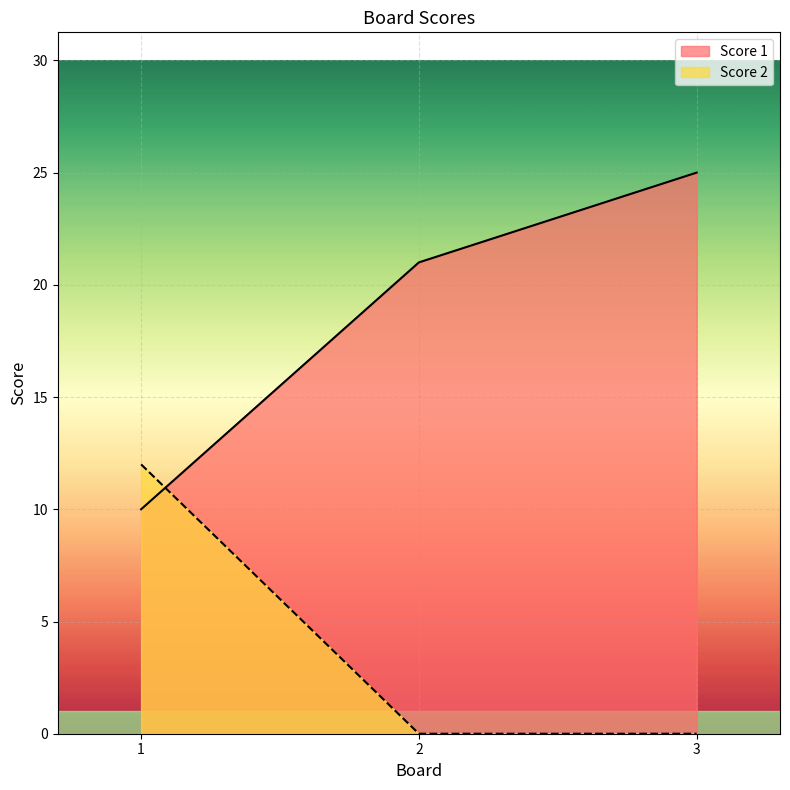

List the series in order of their overall mean, lowest first.

Score 2, Score 1